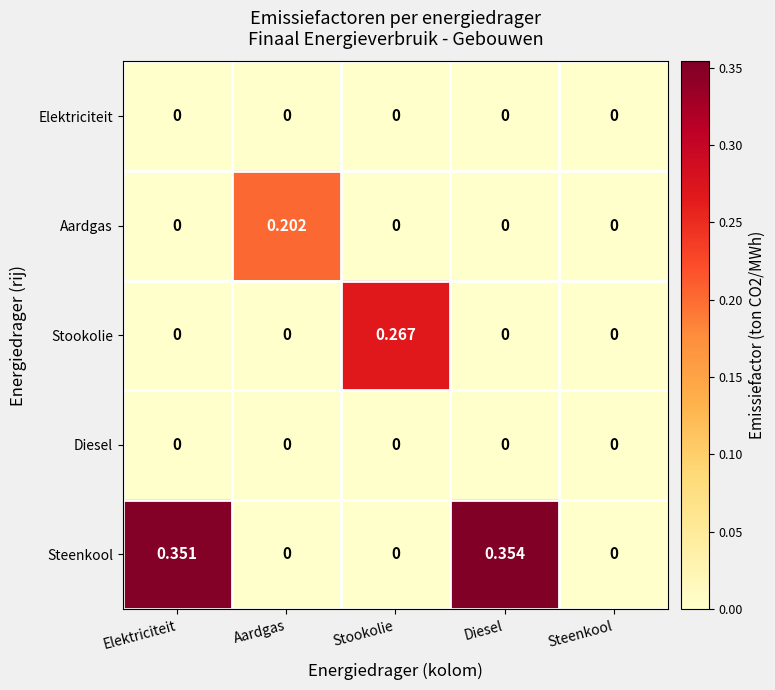

How many data points does each series have?

5